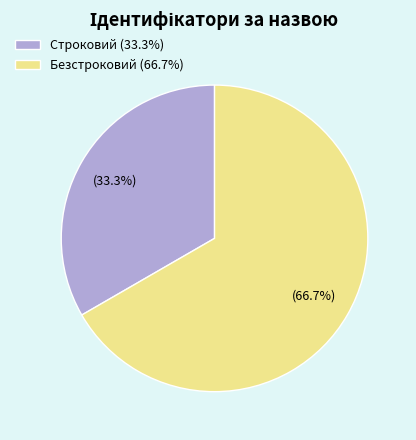

How many segments does this pie chart have?

2